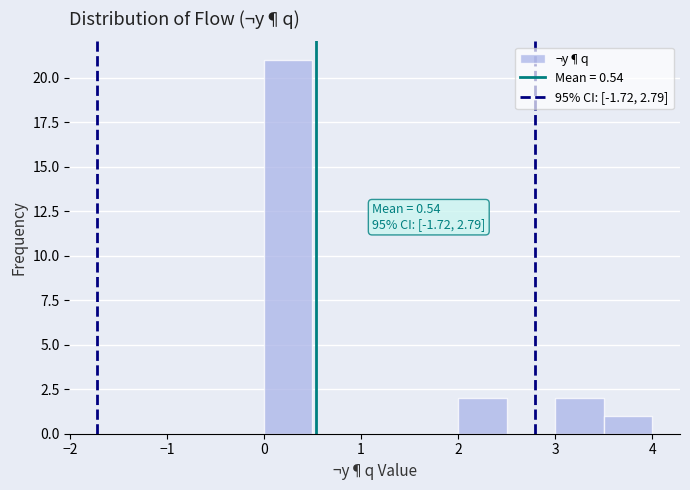

Which range on the x-axis has the tallest bar?

0.0 to 0.5